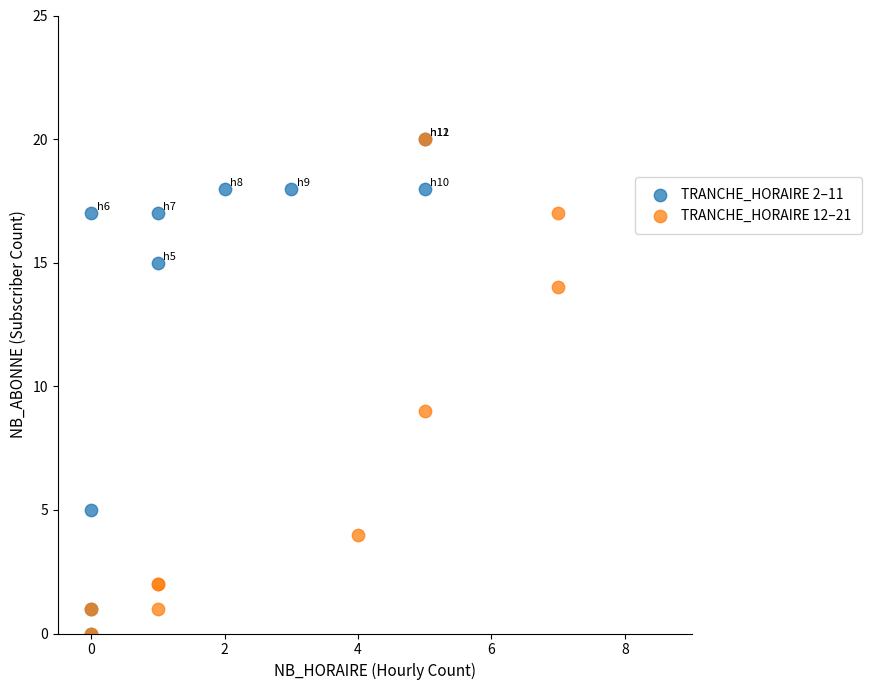

What are all the series names shown in the legend?

TRANCHE_HORAIRE 2–11, TRANCHE_HORAIRE 12–21